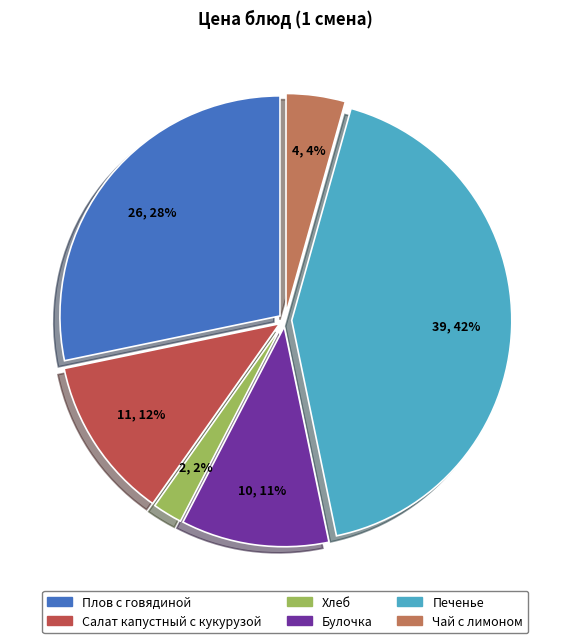

Approximately how many times larger is the value at Булочка compared to Салат капустный с кукурузой?

0.9